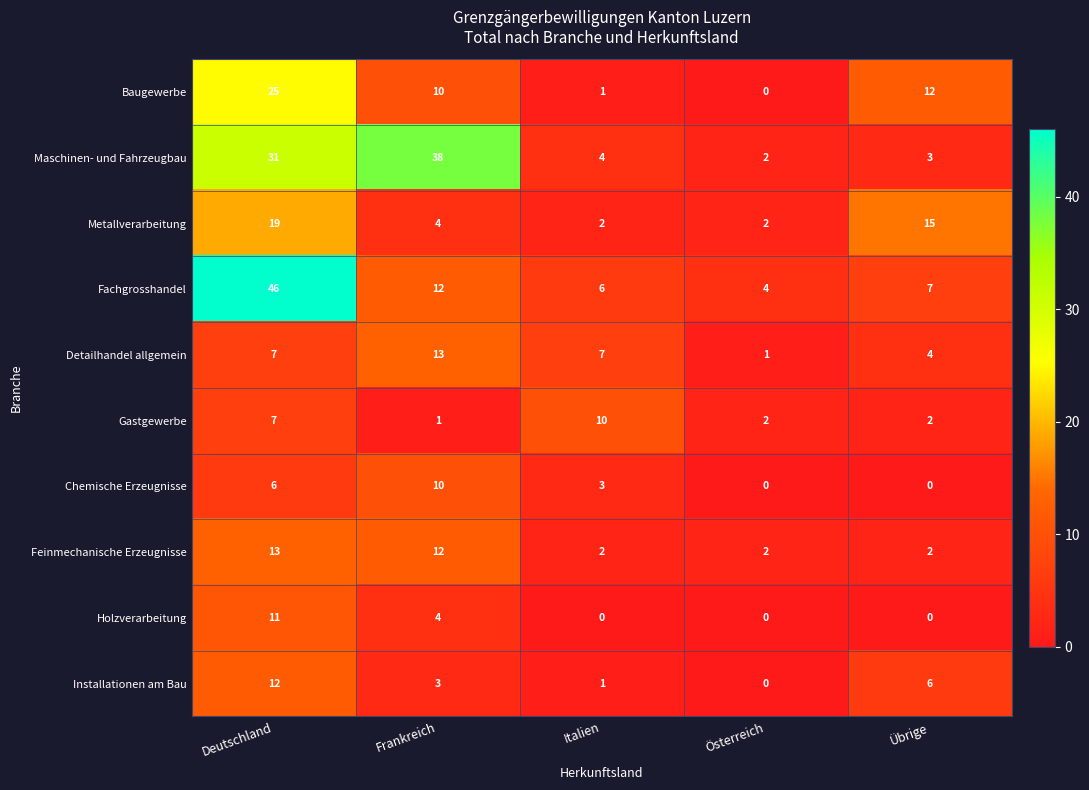

What is the greatest value displayed?

46